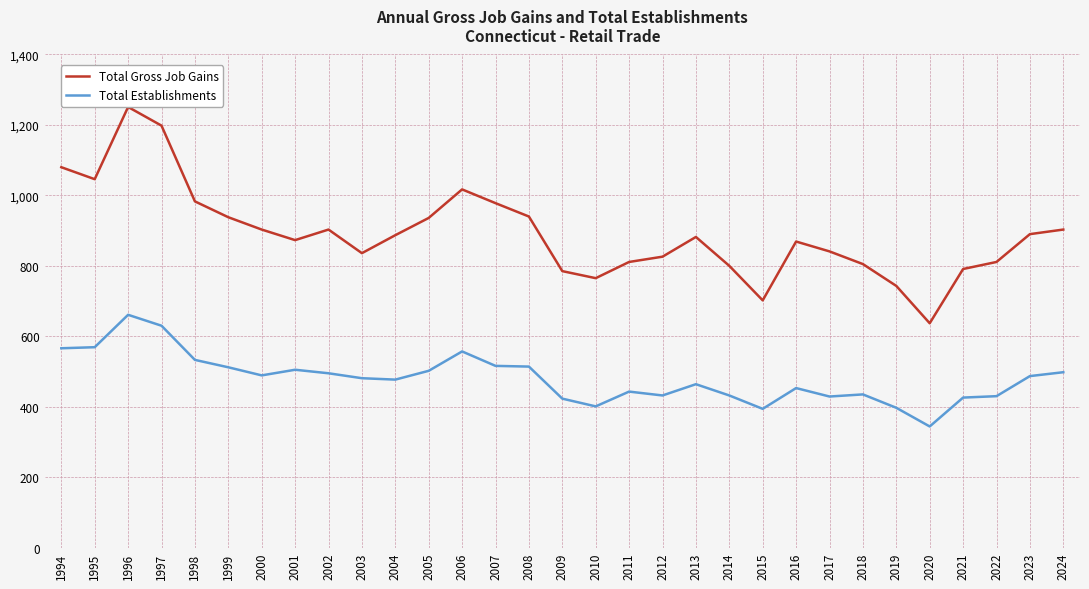

Between 2001 and 2007, which series saw the biggest shift?

Total Gross Job Gains